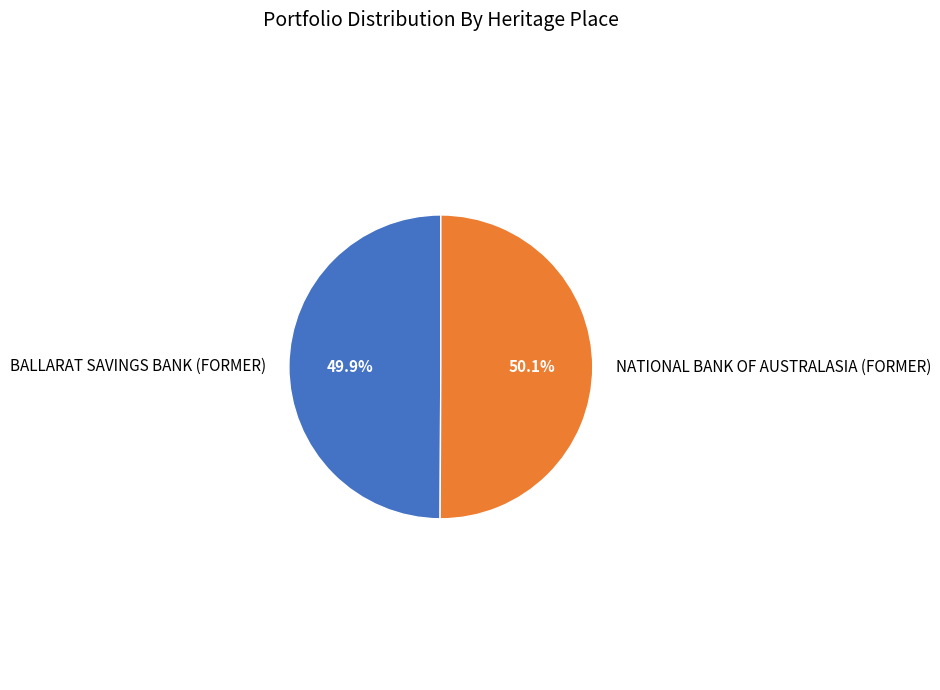

Is there any slice that represents more than half of the pie?

Yes